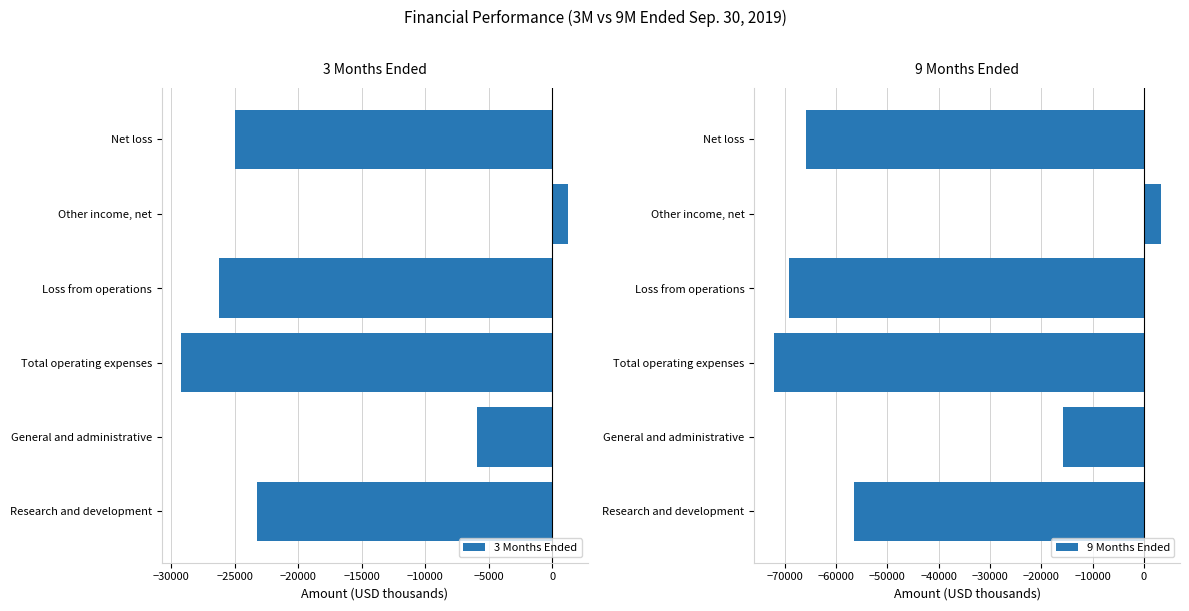

What is the sum of all 3 Months Ended values?

-108382